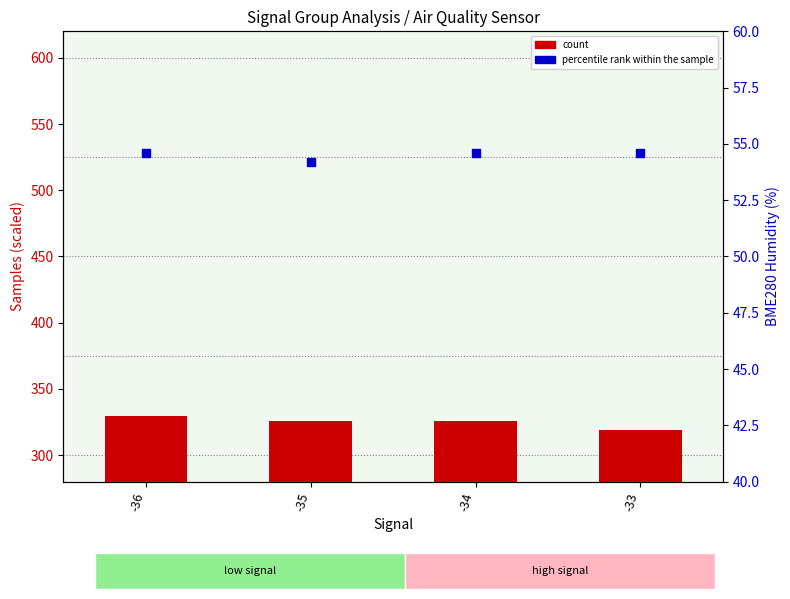

Which series reaches the maximum Y coordinate?

count